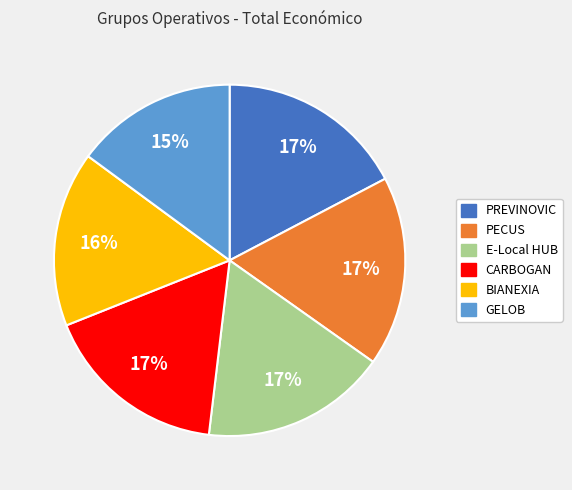

To the nearest percent, what is the average slice percentage?

17%